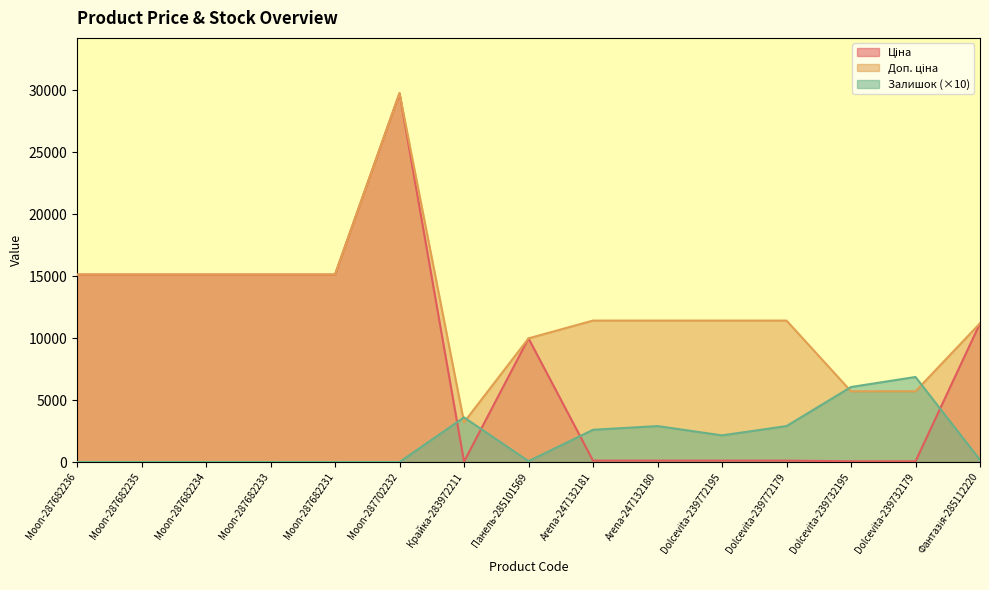

True or false: Доп. ціна has a value of 8397.7 at Dolcevita-239732195.

False